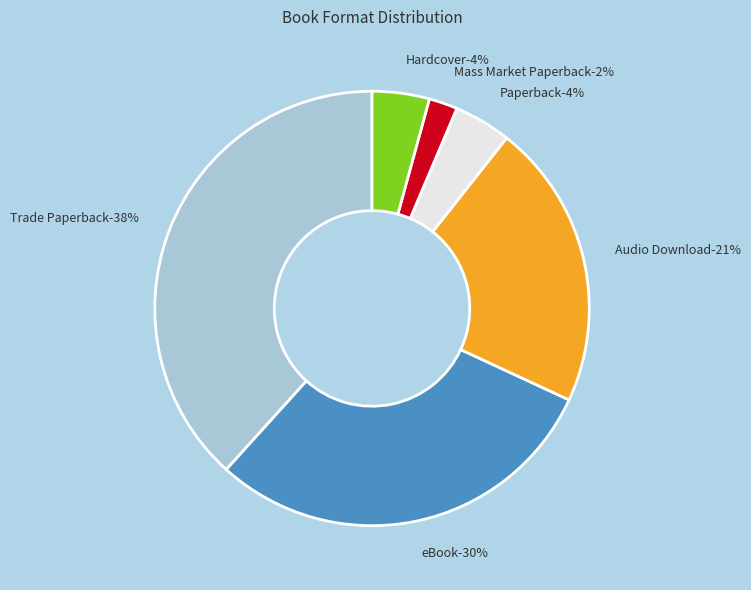

Is it true that eBook is 30% of the pie?

True